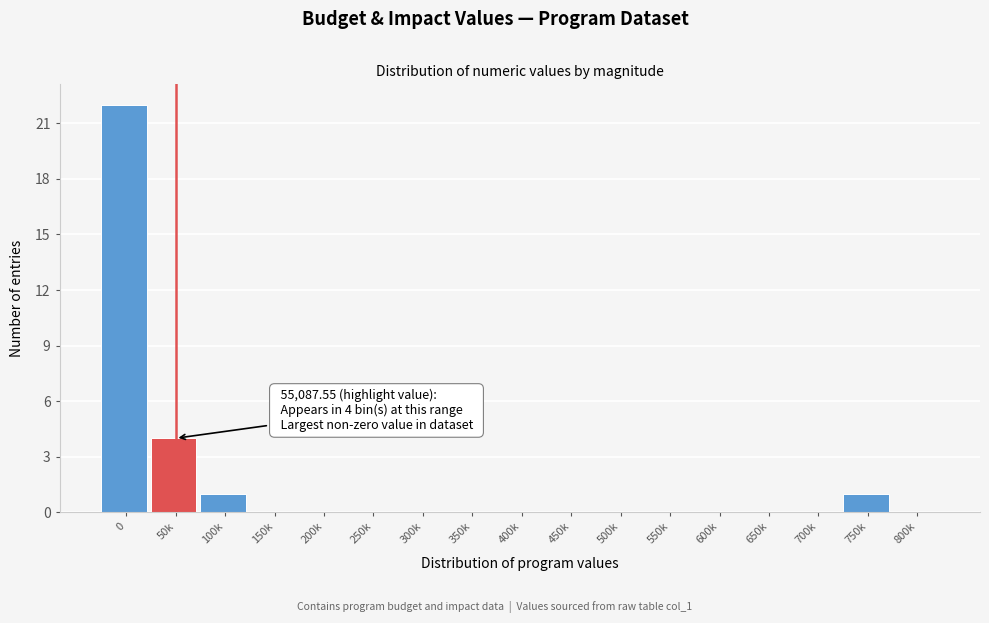

Reading right to left, transcribe all the data shown in this chart.

800k=0	750k=1	700k=0	650k=0	600k=0	550k=0	500k=0	450k=0	400k=0	350k=0	300k=0	250k=0	200k=0	150k=0	100k=1	50k=4	0=22